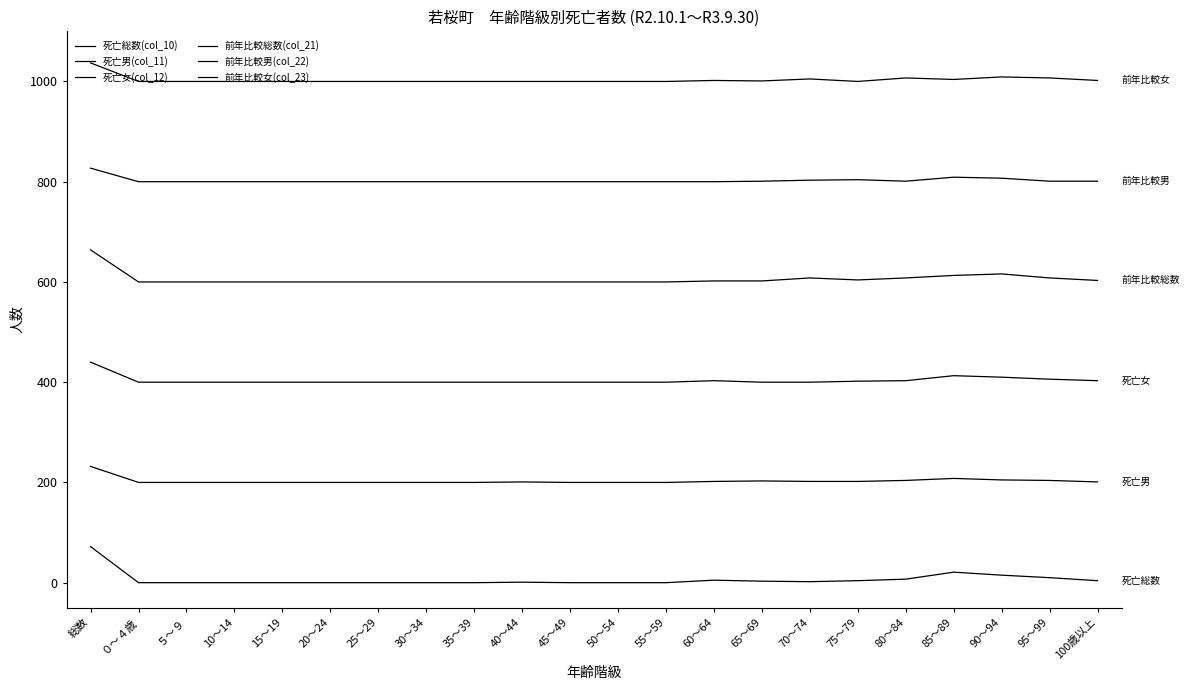

Reading right to left, transcribe all the data shown in this chart.

死亡総数(col_10): 4	10	15	21	7	4	2	3	5	0	0	0	1	0	0	0	0	0	0	0	0	72
死亡男(col_11): 201	204	205	208	204	202	202	203	202	200	200	200	201	200	200	200	200	200	200	200	200	232
死亡女(col_12): 403	406	410	413	403	402	400	400	403	400	400	400	400	400	400	400	400	400	400	400	400	440
前年比較総数(col_21): 603	608	616	613	608	604	608	602	602	600	600	600	600	600	600	600	600	600	600	600	600	664
前年比較男(col_22): 801	801	807	809	801	804	803	801	800	800	800	800	800	800	800	800	800	800	800	800	800	827
前年比較女(col_23): 1002	1007	1009	1004	1007	1000	1005	1001	1002	1000	1000	1000	1000	1000	1000	1000	1000	1000	1000	1000	1000	1037